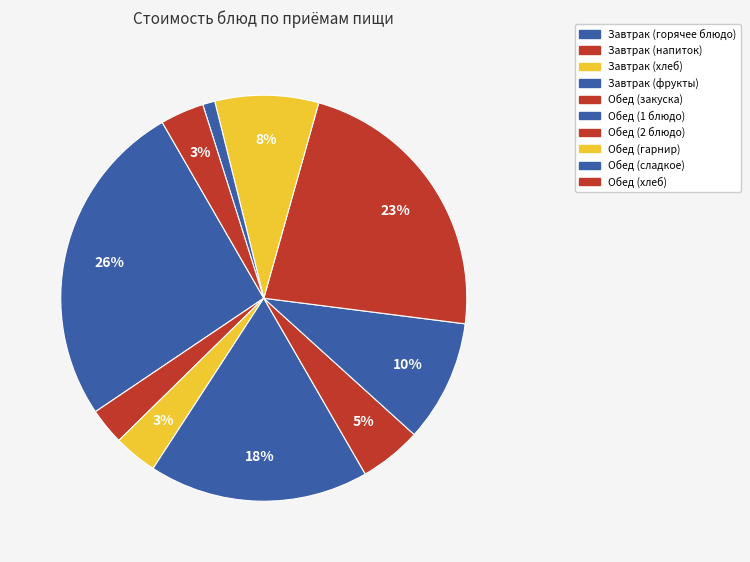

How many segments does this pie chart have?

10